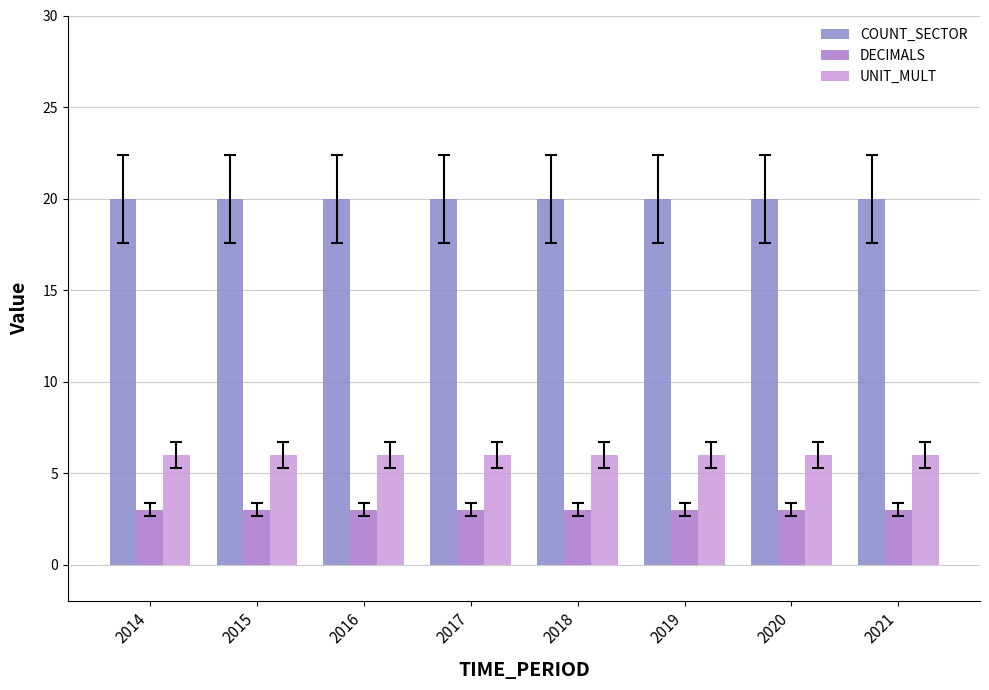

Reading right to left, list all the values displayed in this chart.

COUNT_SECTOR: 20	20	20	20	20	20	20	20
DECIMALS: 3	3	3	3	3	3	3	3
UNIT_MULT: 6	6	6	6	6	6	6	6